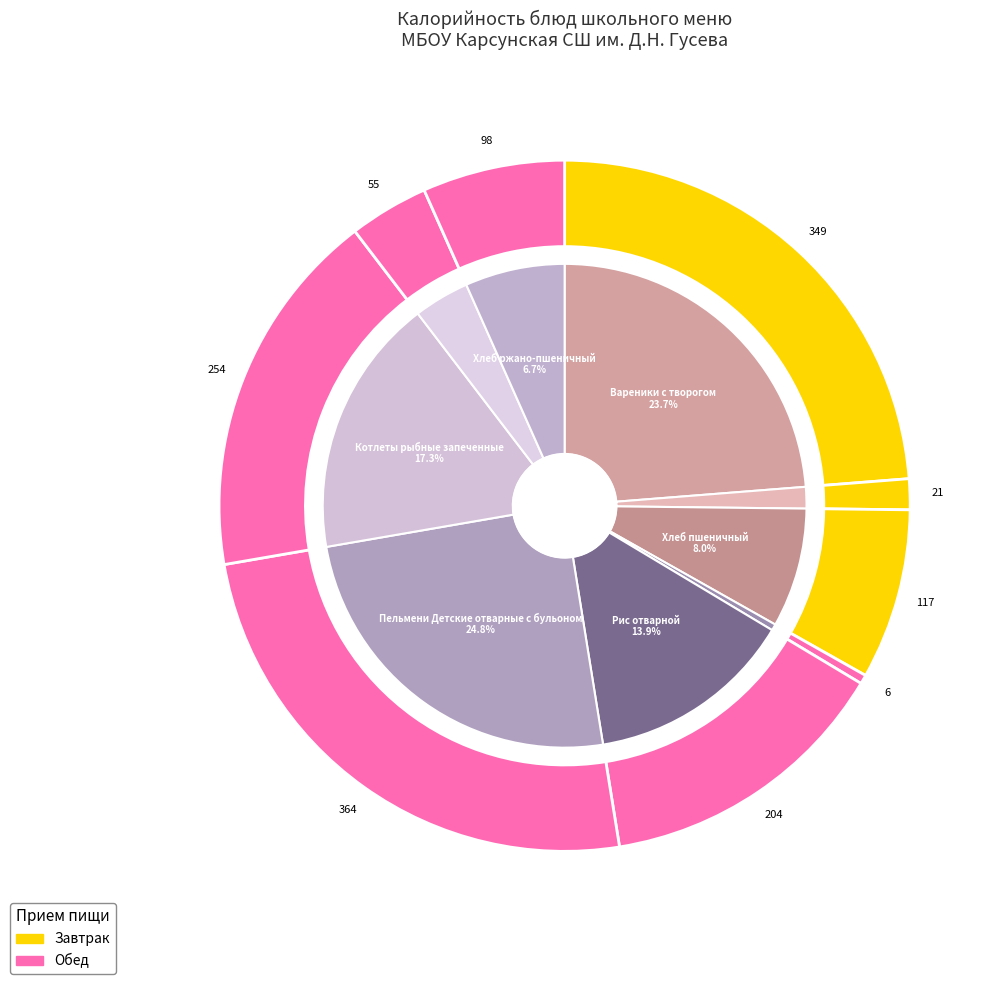

To the nearest percent, what is the average slice percentage?

11%